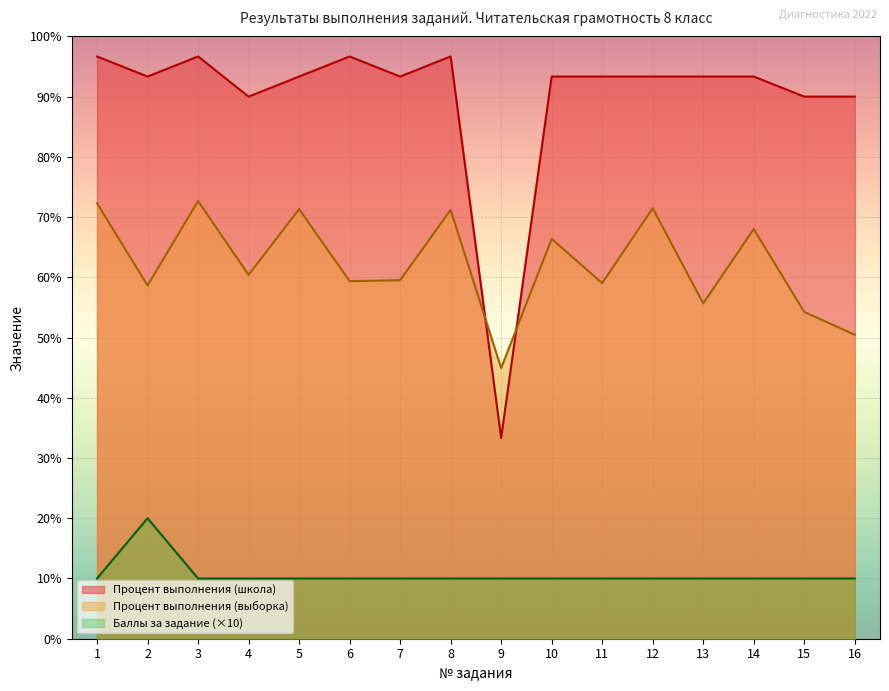

List the labels in order of Баллы за задание value, largest first.

2, 1, 3, 4, 5, 6, 7, 8, 9, 10, 11, 12, 13, 14, 15, 16